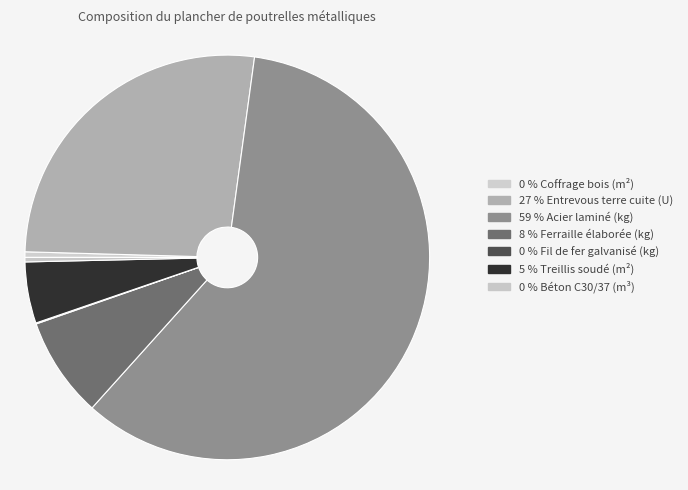

What is the largest slice in the pie chart?

Acier laminé (kg)